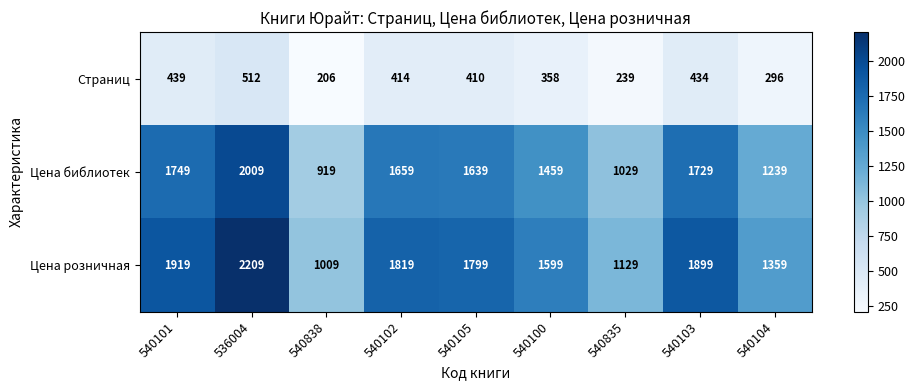

At which label does Цена библиотек first exceed 1639?

540101